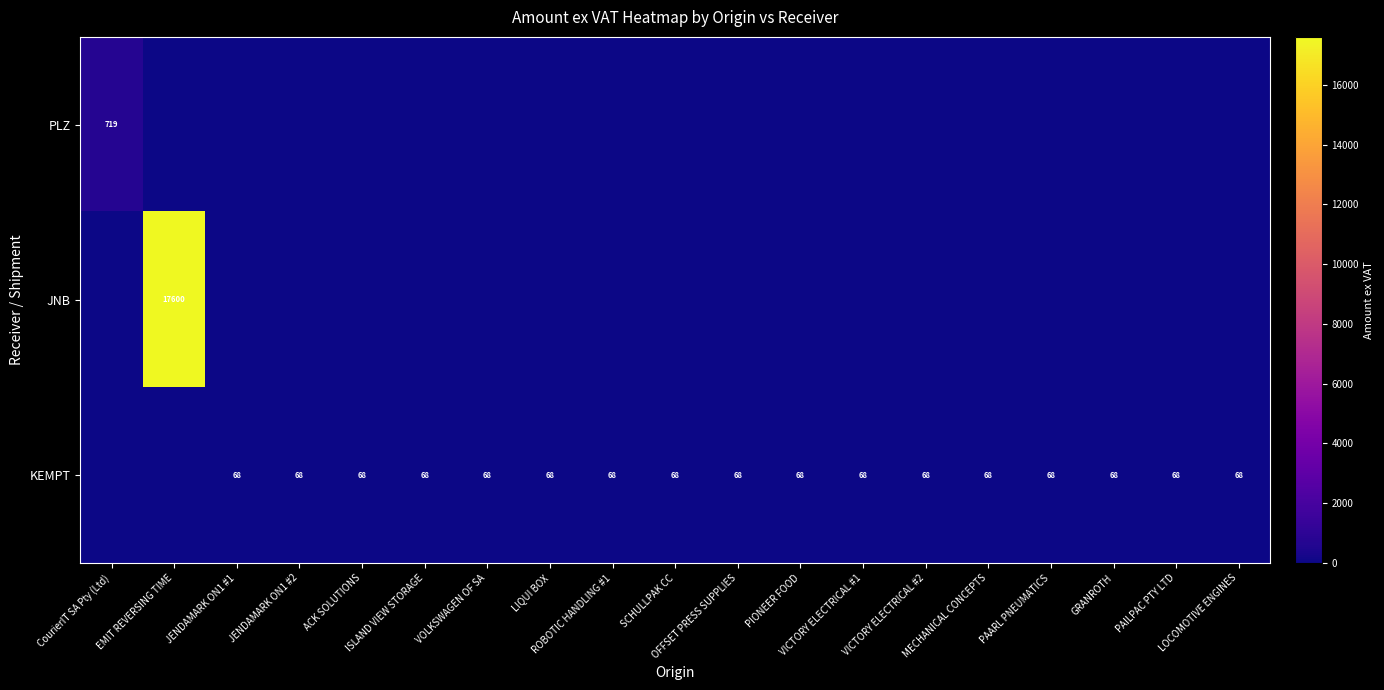

At which label is JNB closest to 8800?

CourierIT SA Pty (Ltd)